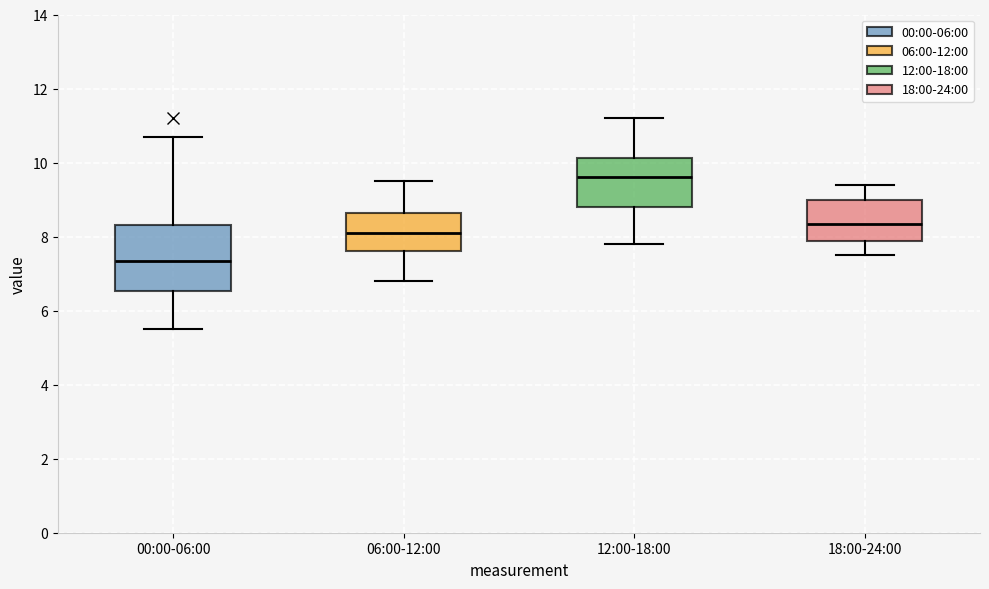

Which box is the tallest, from its lower edge to its upper edge?

00:00-06:00